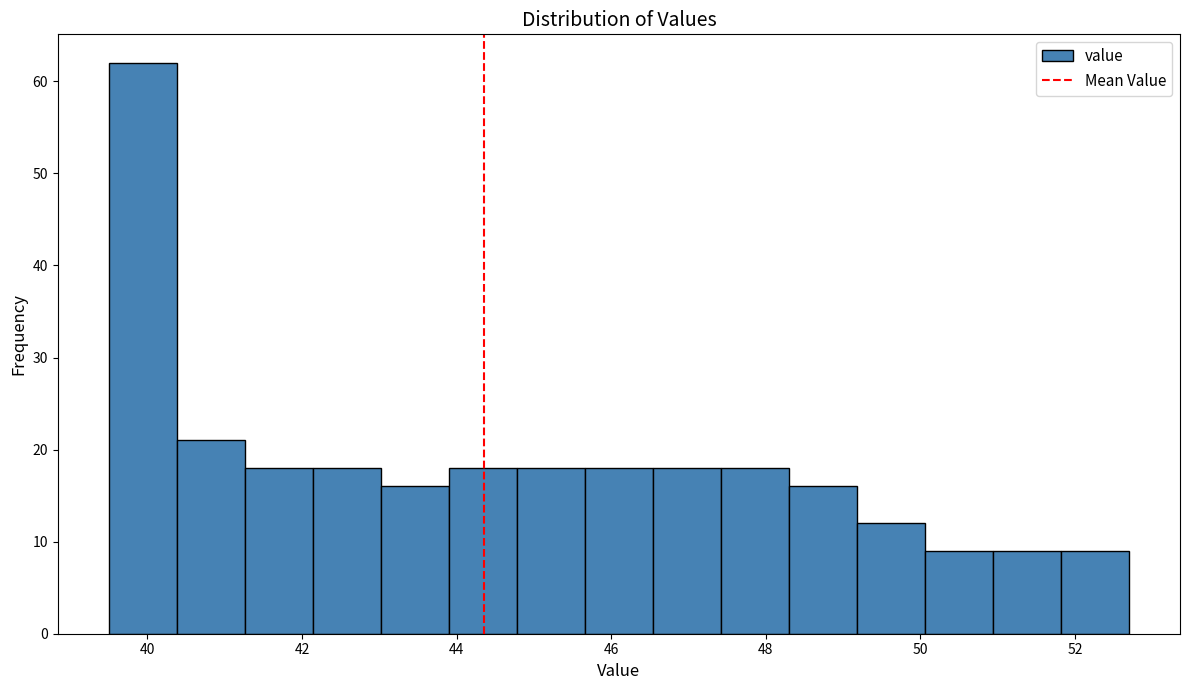

Reading left to right, transcribe this chart: for each bar, give the range it covers on the x-axis and its height. Neither the bar edges nor the heights are printed on the chart, so give them approximately, as read against the axes.

39.50 to 40.38: 62
40.38 to 41.26: 21
41.26 to 42.14: 18
42.14 to 43.02: 18
43.02 to 43.90: 16
43.90 to 44.78: 18
44.78 to 45.66: 18
45.66 to 46.54: 18
46.54 to 47.42: 18
47.42 to 48.30: 18
48.30 to 49.18: 16
49.18 to 50.06: 12
50.06 to 50.94: 9
50.94 to 51.82: 9
51.82 to 52.70: 9